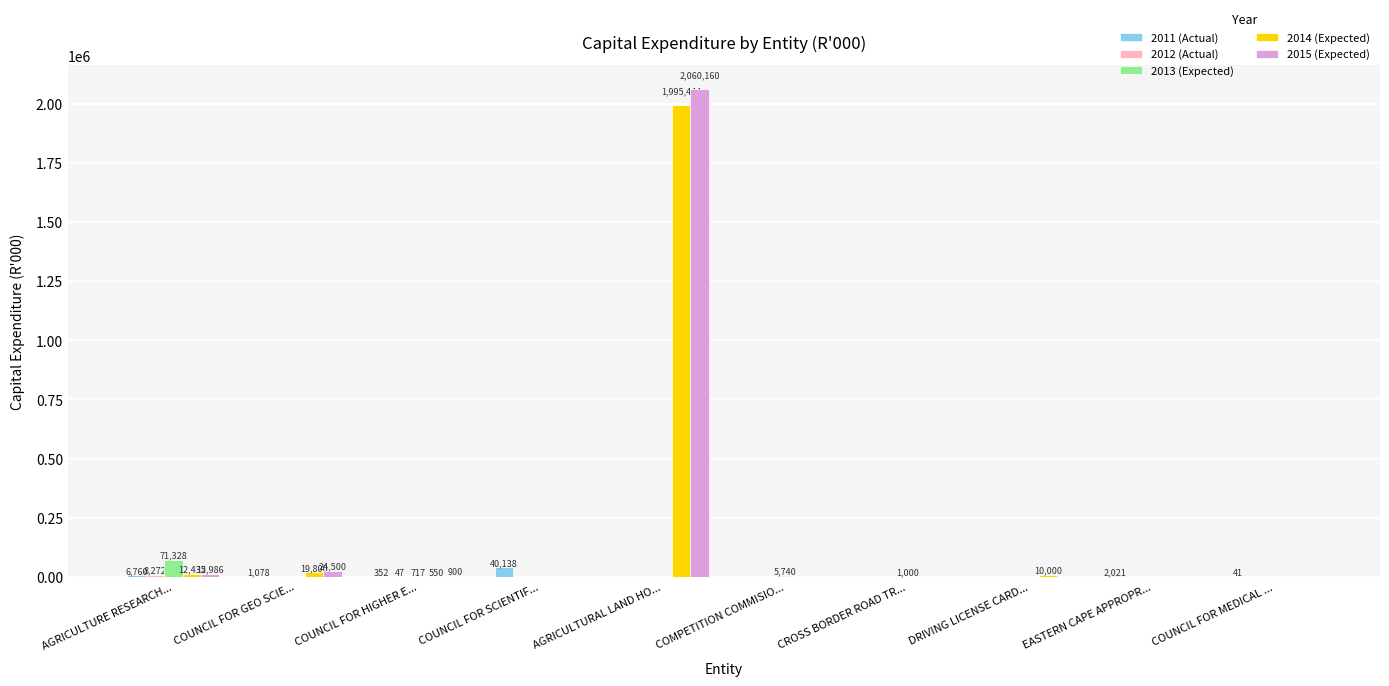

What is the average value of the 2015 (Expected) series?

209855